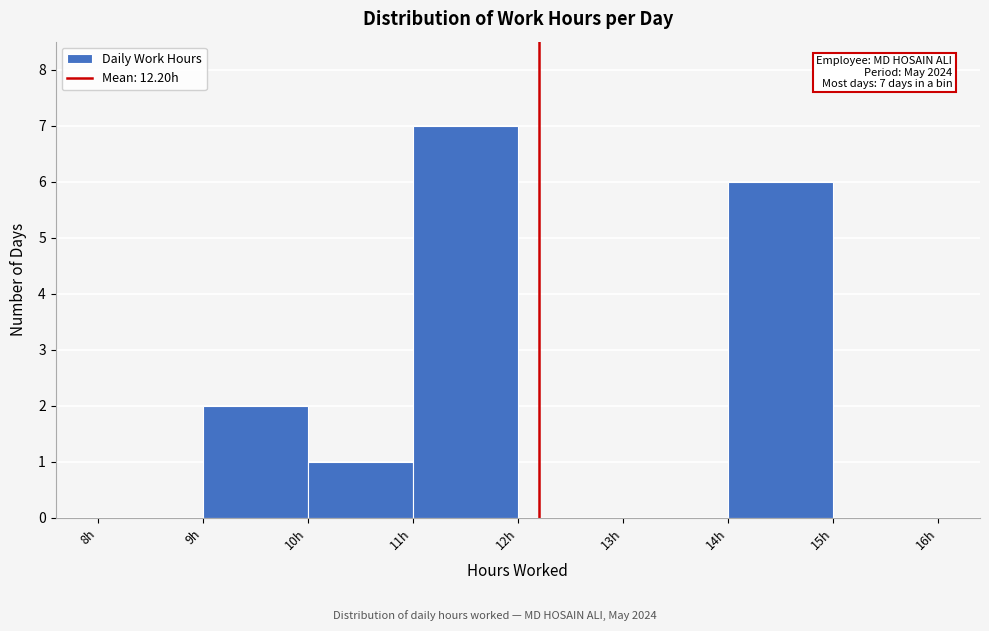

Over which range of the x-axis is the bar tallest?

11 to 12